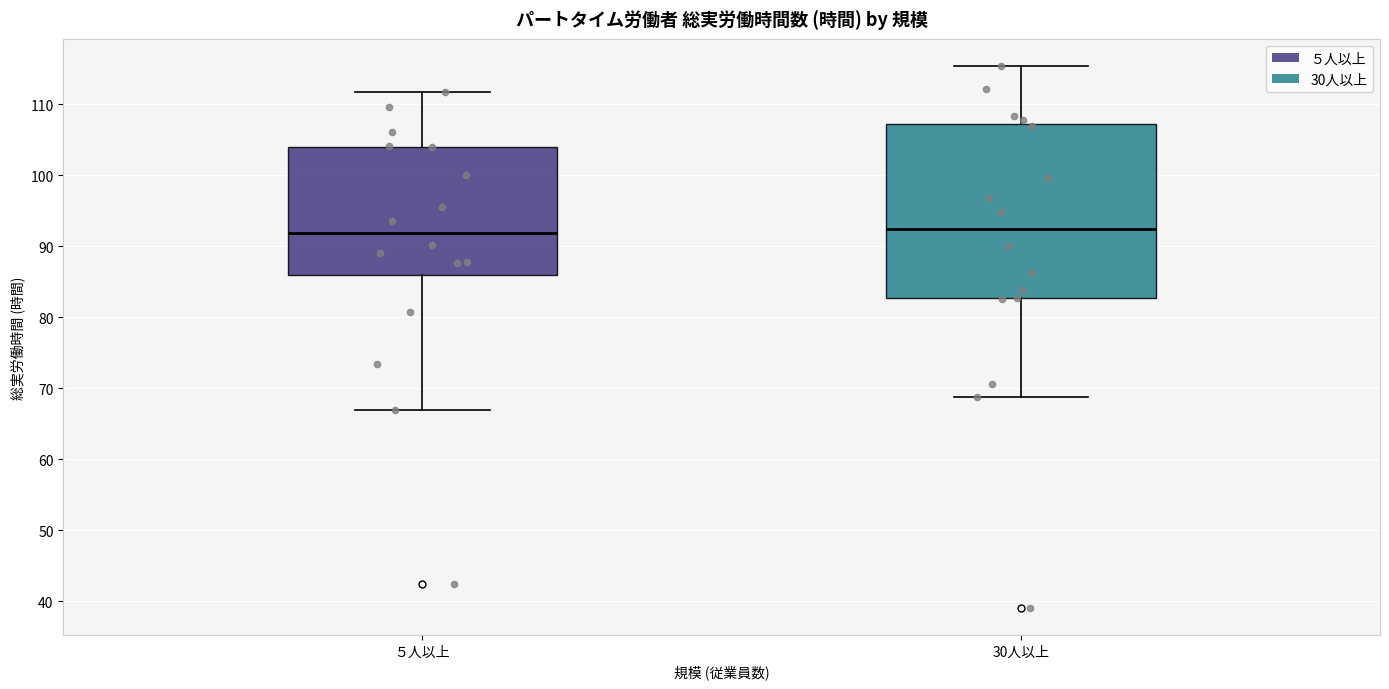

Reading left to right, read every box against the y-axis: the position of its median line, the range the box covers, and the ends of its whiskers. The values are not printed on the chart, so give them approximately, as read against the axis.

５人以上: median 92, box 86 to 104, whiskers 67 to 112
30人以上: median 92, box 83 to 107, whiskers 69 to 115